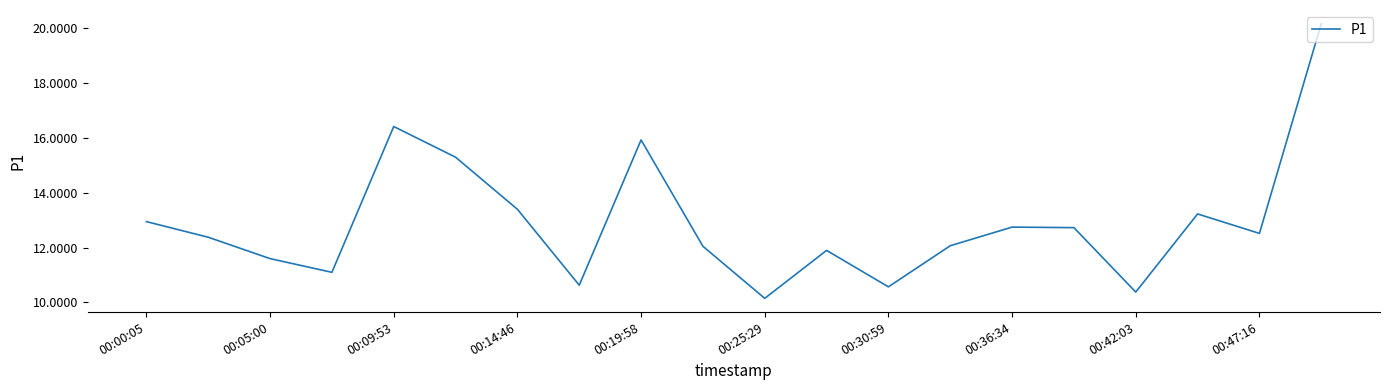

Is this an area chart (filled region under the line)?

No